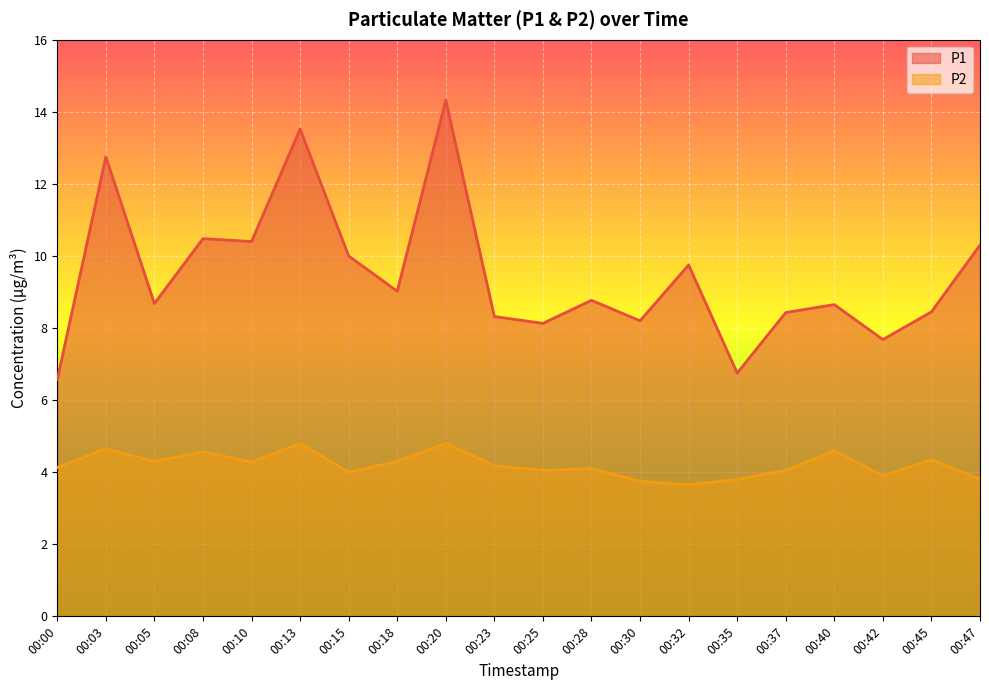

Count the number of categories in the chart.

20